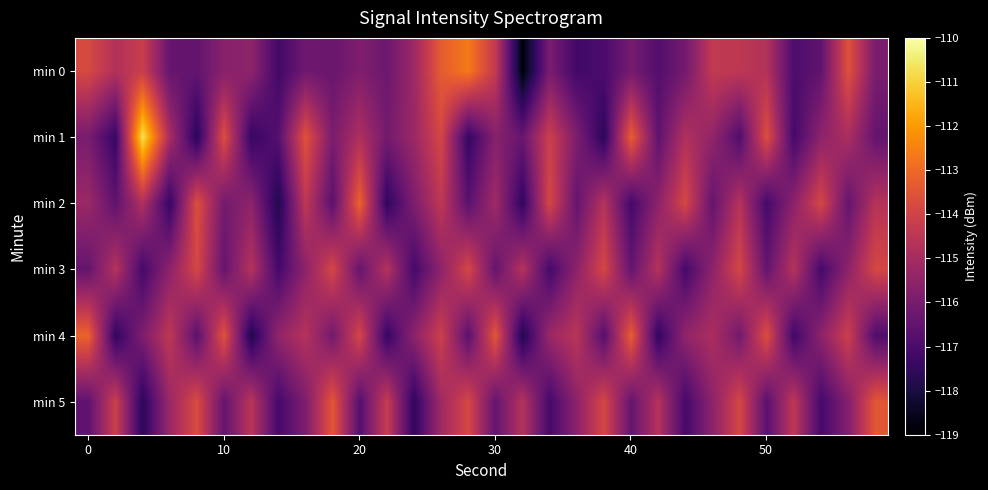

What is the maximum value shown in the chart?

-110.7